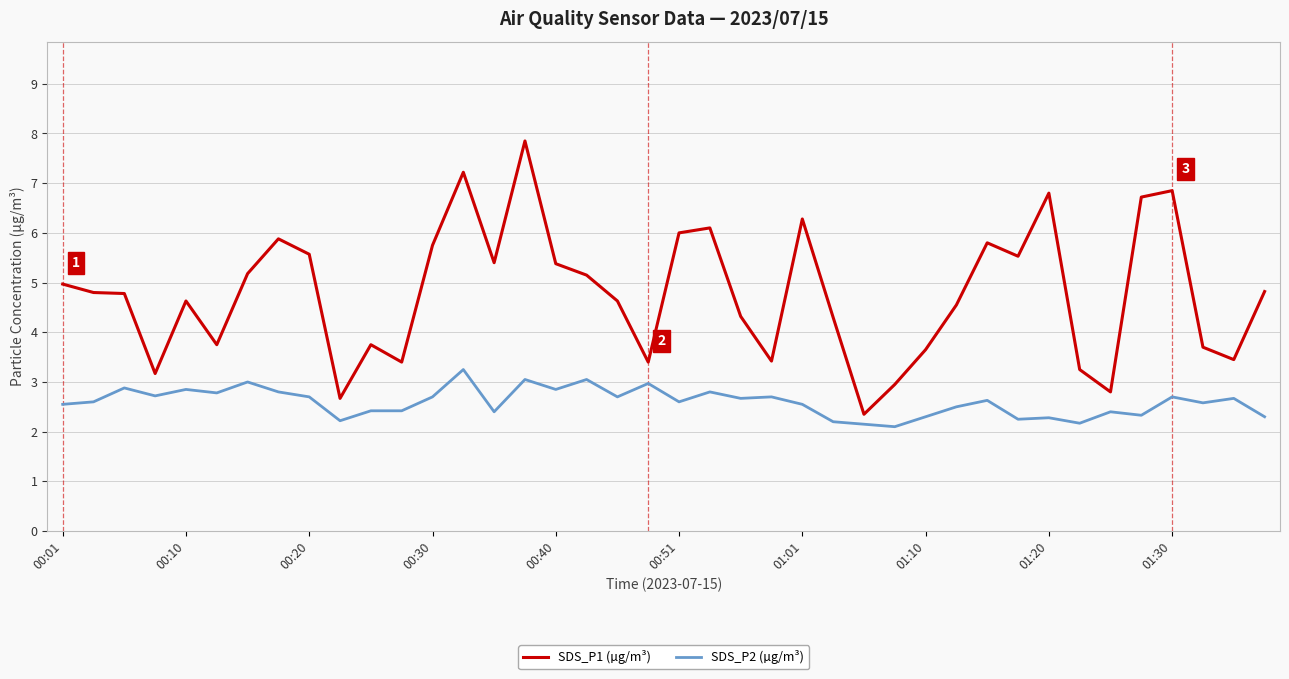

Which series has the largest range (max minus min)?

SDS_P1 (µg/m³)